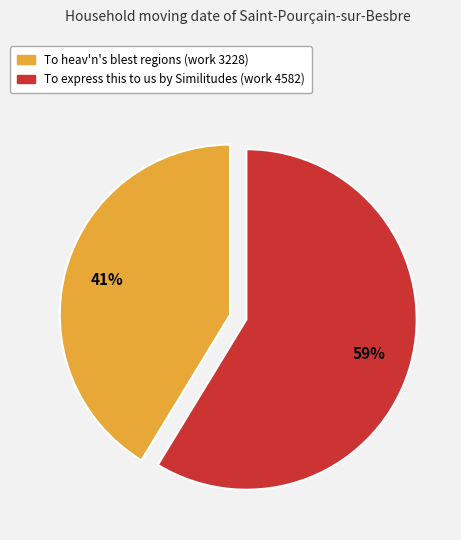

Between To express this to us by Similitudes (work 4582) and To heav'n's blest regions (work 3228), which is larger?

To express this to us by Similitudes (work 4582)